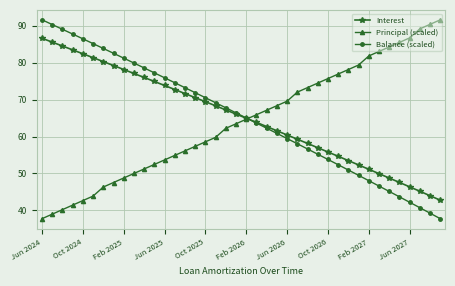

What is the value of the Principal (scaled) point at the 25th from the left?

69.6